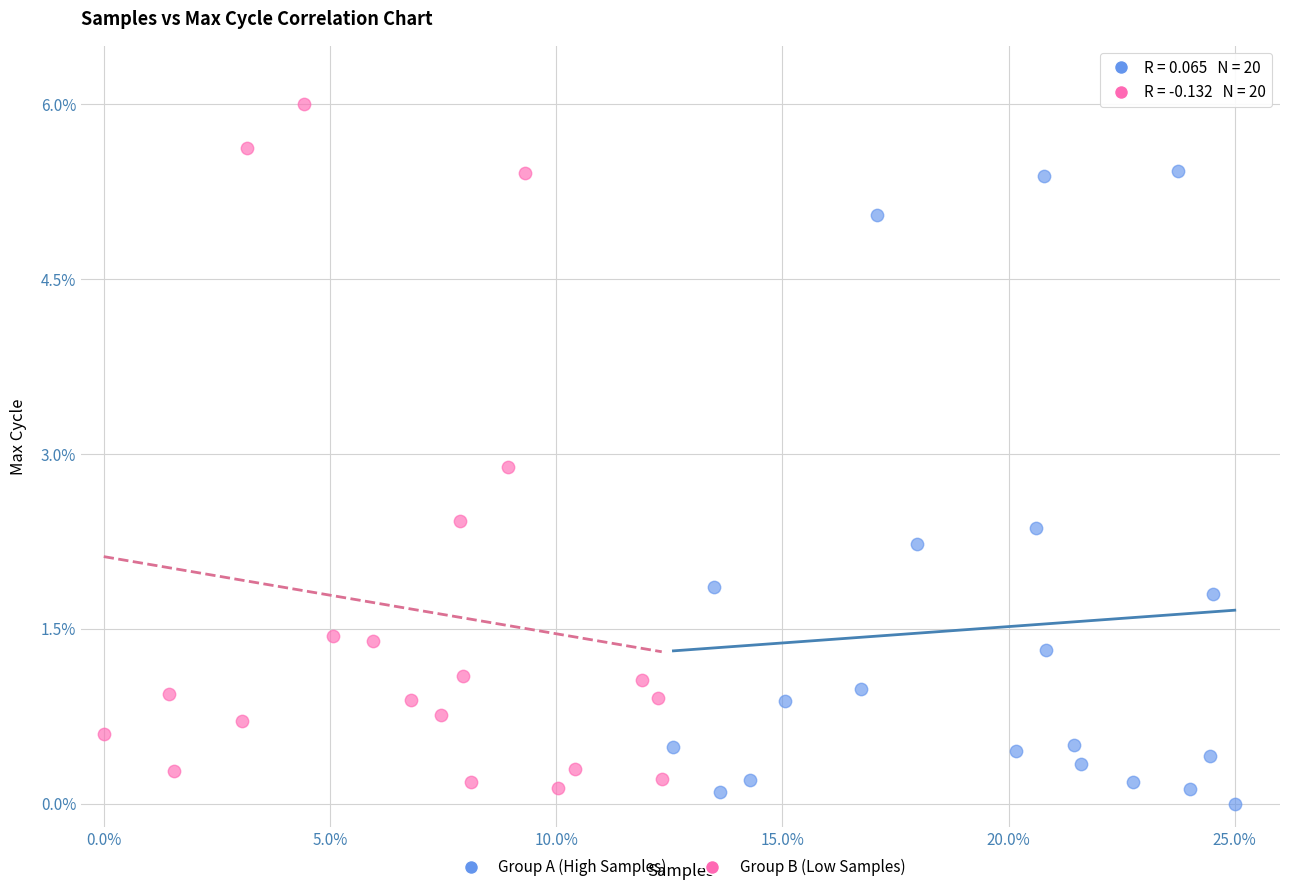

Which series contains the highest Y value?

Group B (Low Samples)